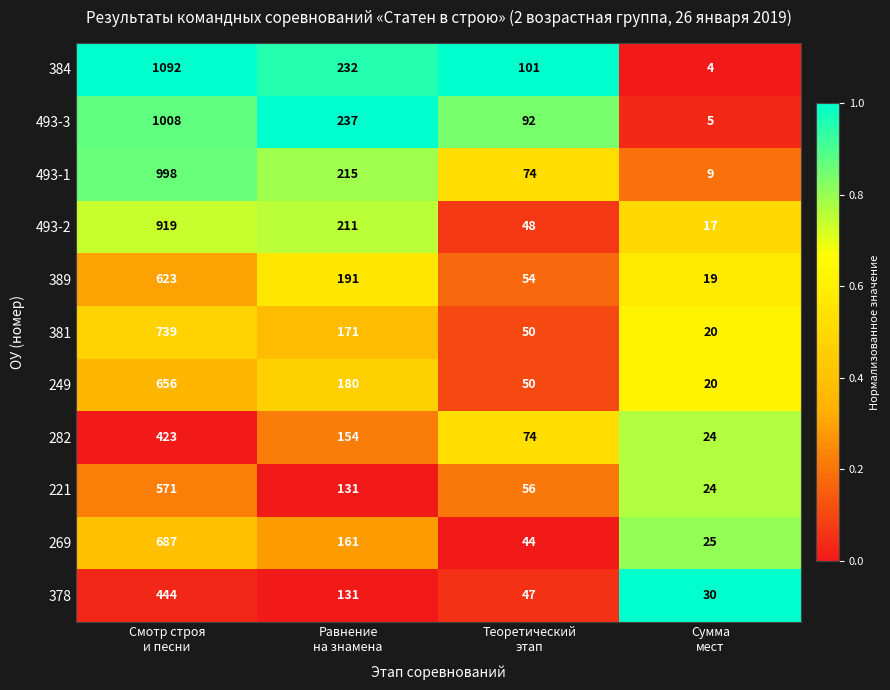

At which category is the sum across all series the highest?

Смотр строя
и песни